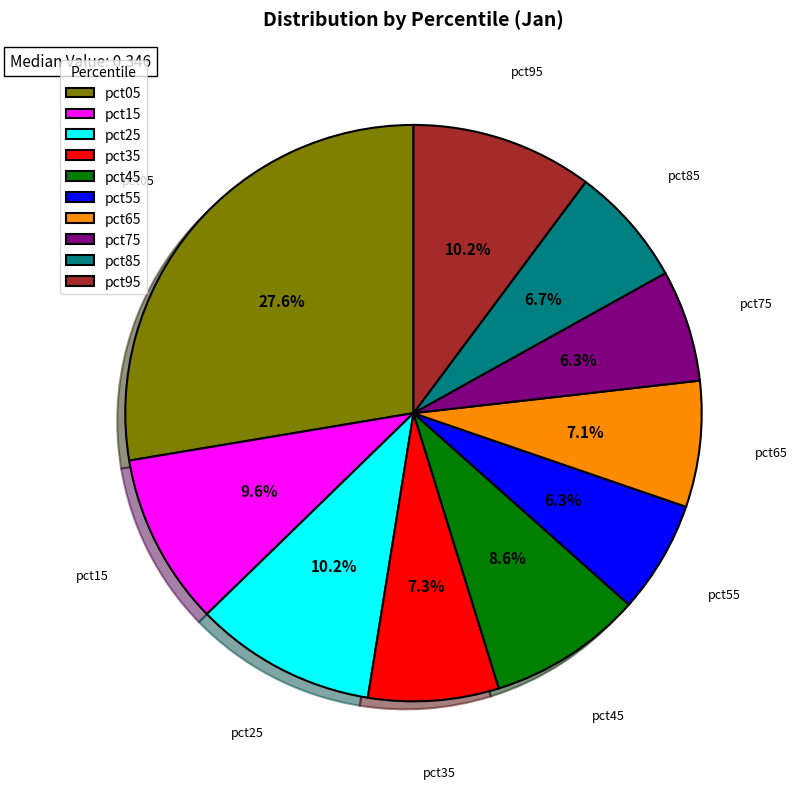

How many slices are in this pie chart?

10